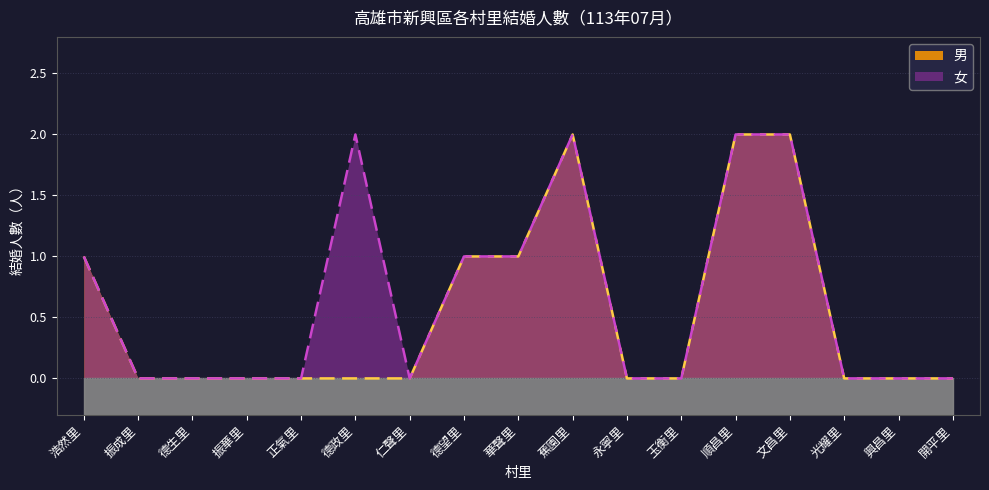

Which has a higher value, 德政里 or 開平里?

德政里